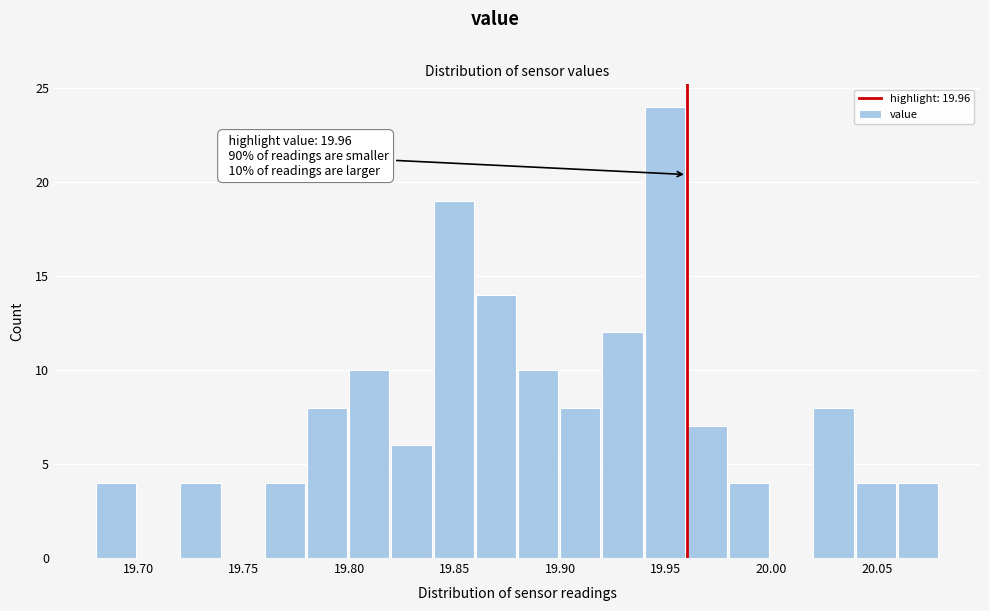

Over which range of the x-axis is the bar tallest?

19.94 to 19.96